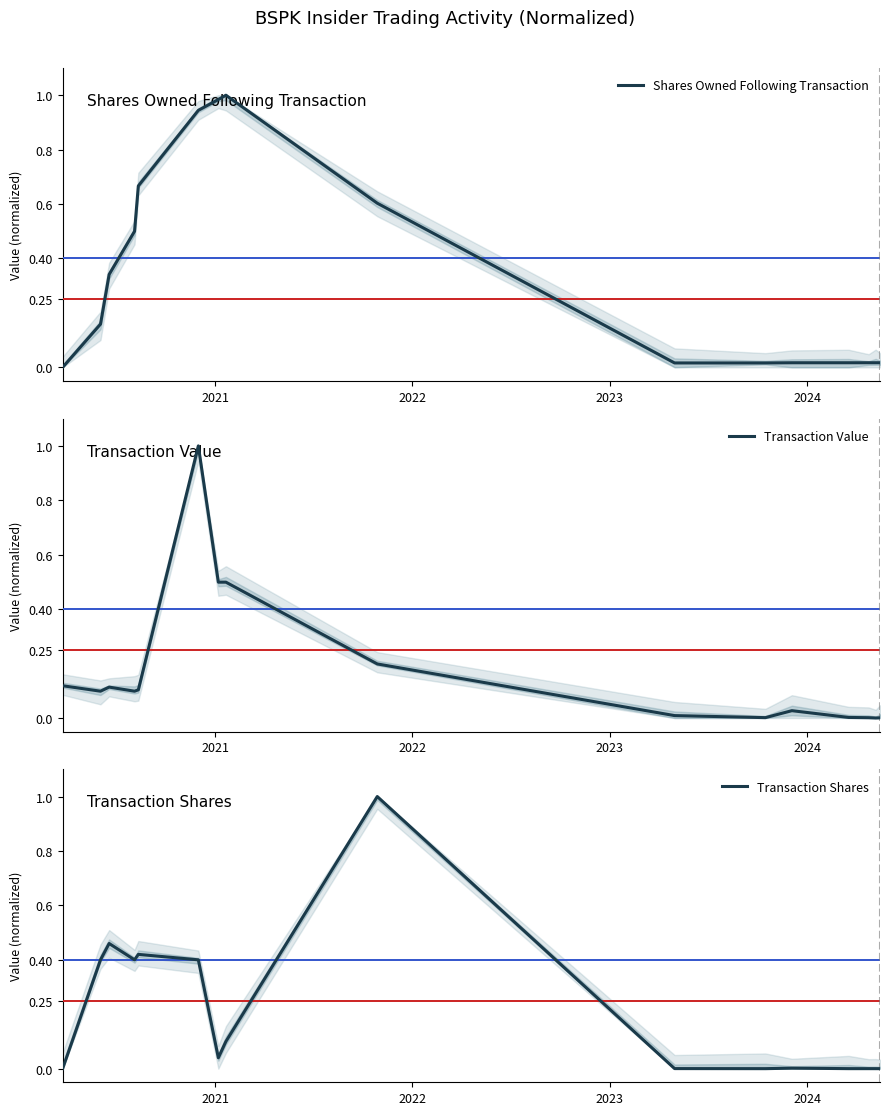

Which series ends up on top after the final intersection of Transaction Value and Shares Owned Following Transaction?

Shares Owned Following Transaction